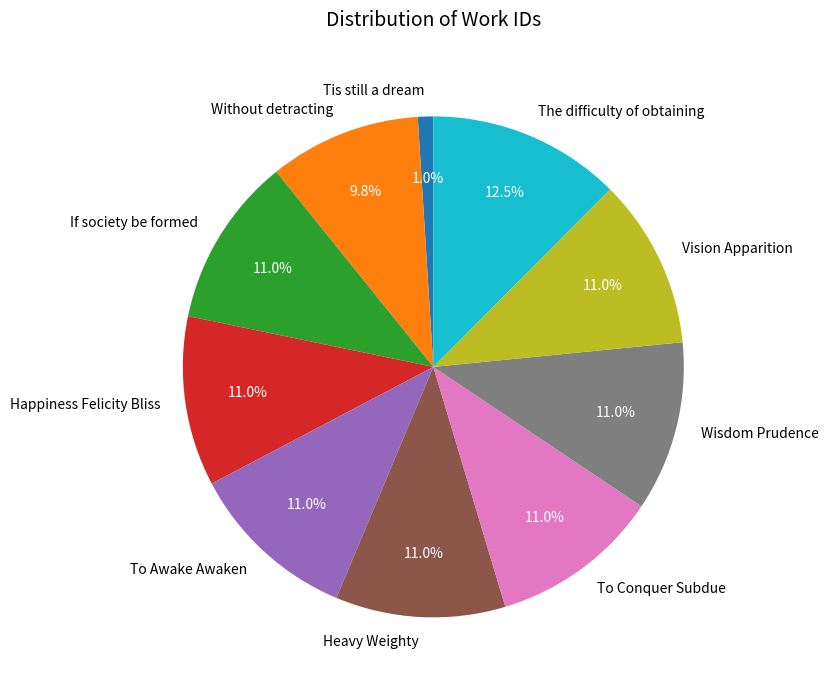

Which category has the biggest portion of the pie?

The difficulty of obtaining